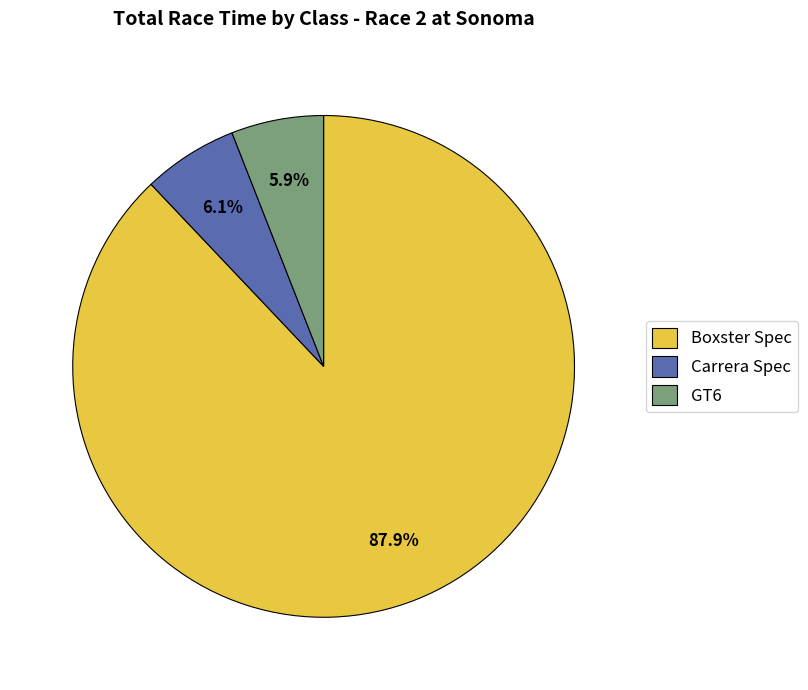

How many segments does this pie chart have?

3